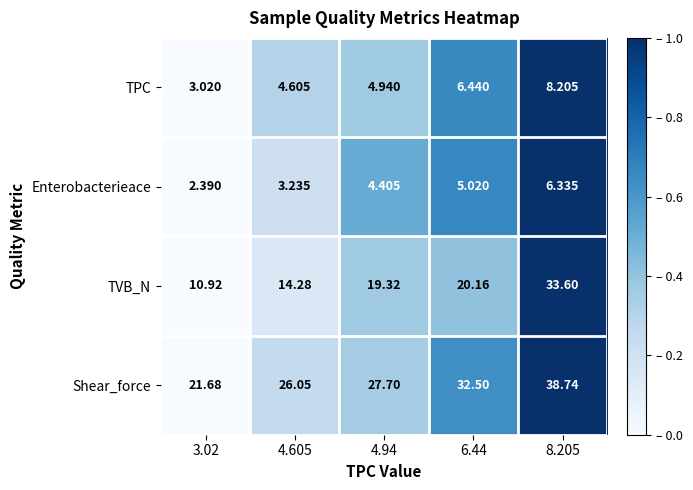

Between 4.94 and 8.205, which series saw the biggest shift?

TVB_N